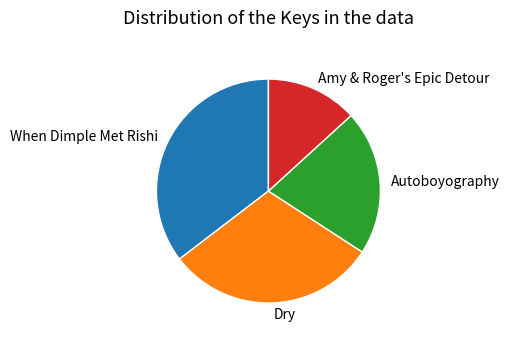

Combined, do Amy & Roger's Epic Detour and Autoboyography account for over 50%?

No